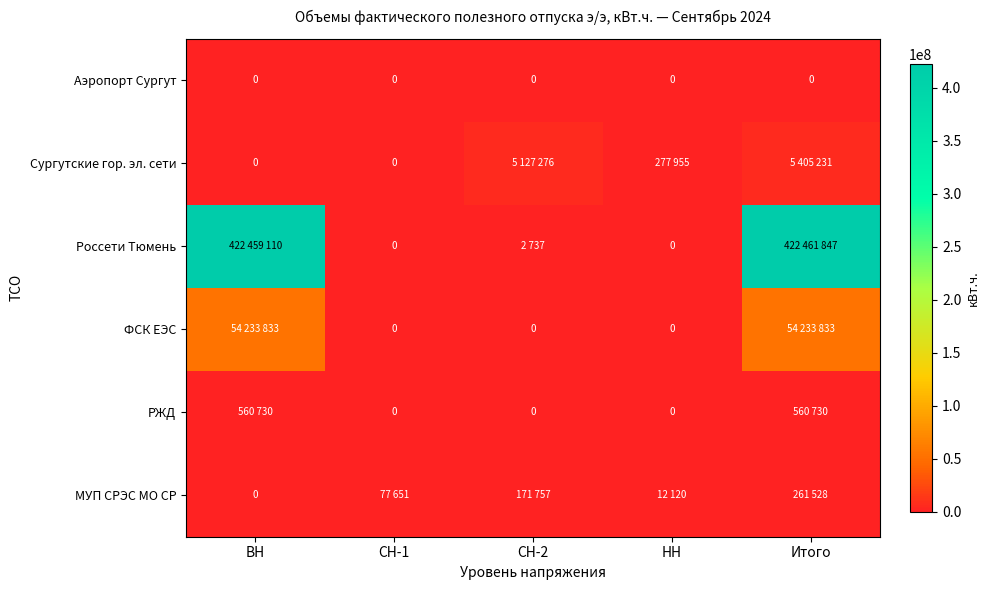

True or false: Аэропорт Сургут has a value of 0 at ВН.

True